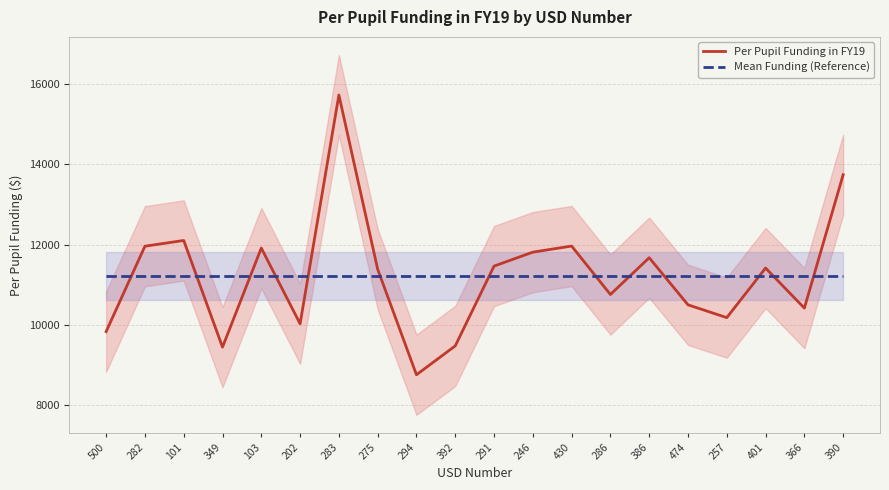

True or false: Mean Funding (Reference) has a value of 16536.4 at 103.

False